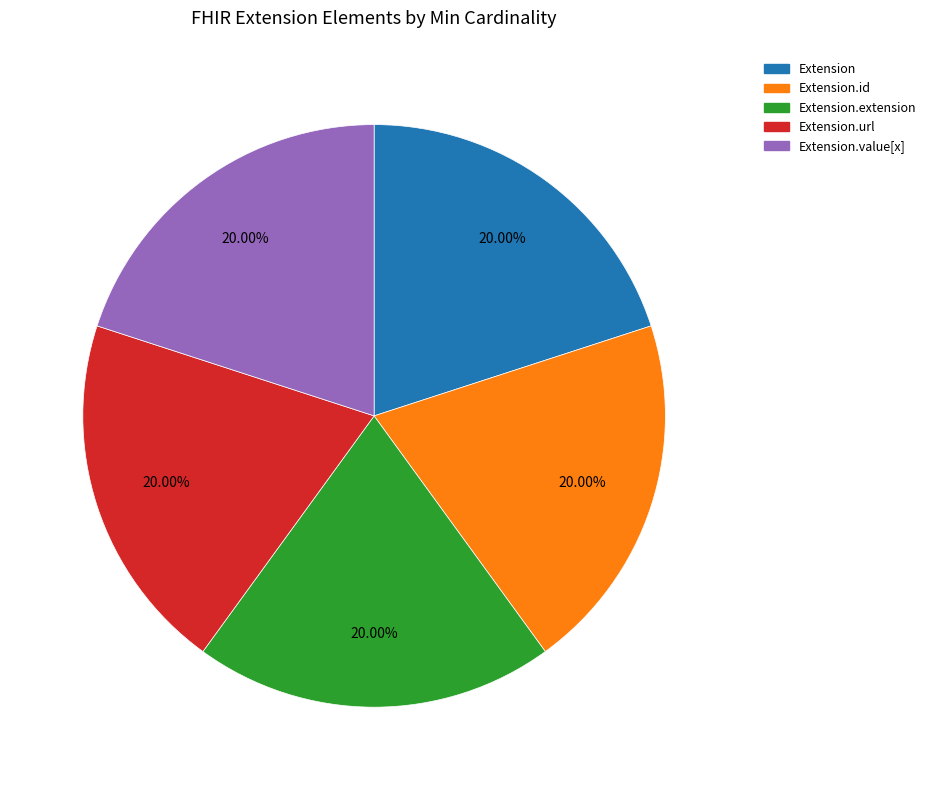

To the nearest percent, what is the average slice percentage?

20%